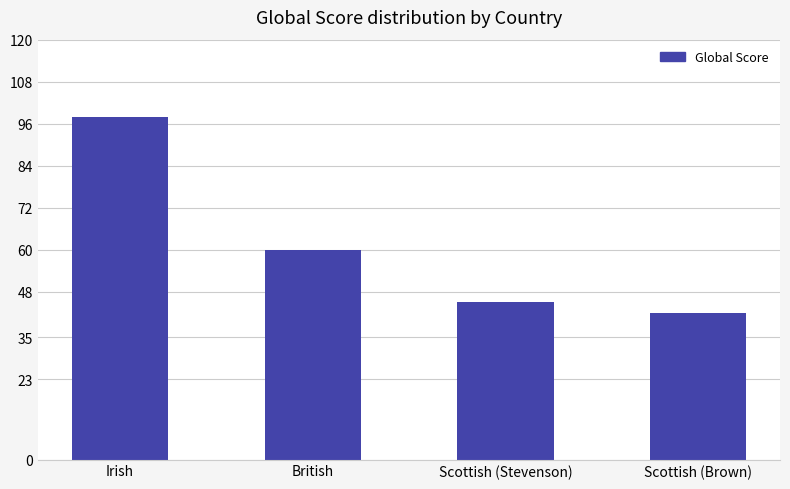

List the labels in order of value, largest first.

Irish, British, Scottish (Stevenson), Scottish (Brown)